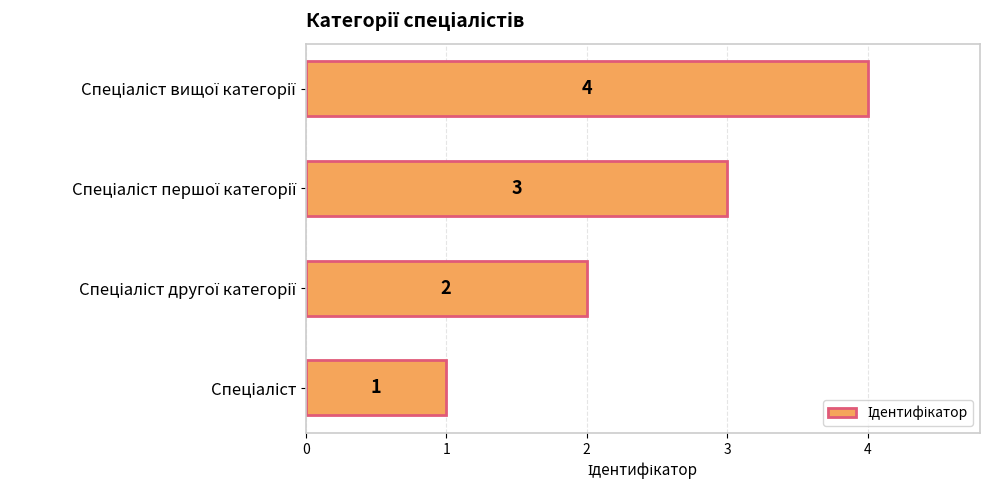

Count the values in the range 2 to 4.

3